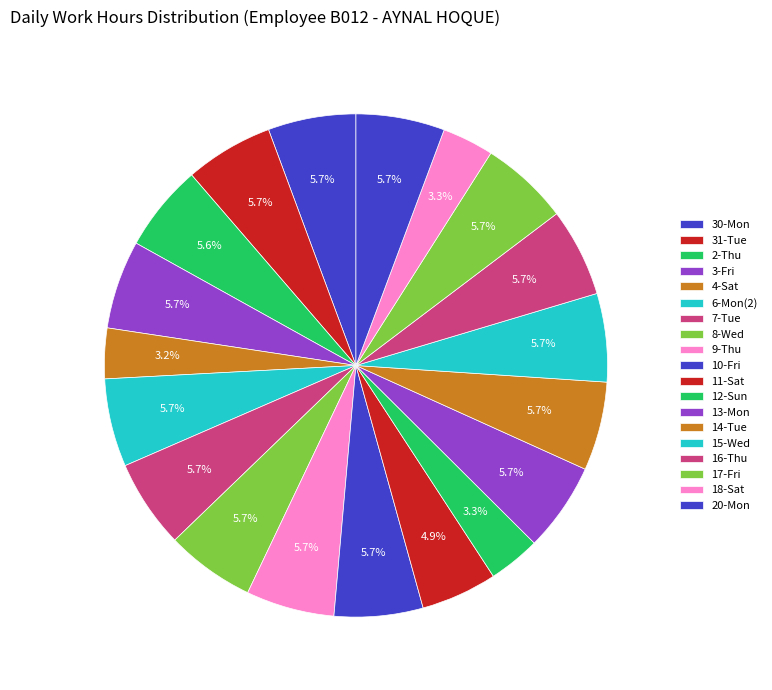

To the nearest percent, what percentage of the pie is 13-Mon?

6%